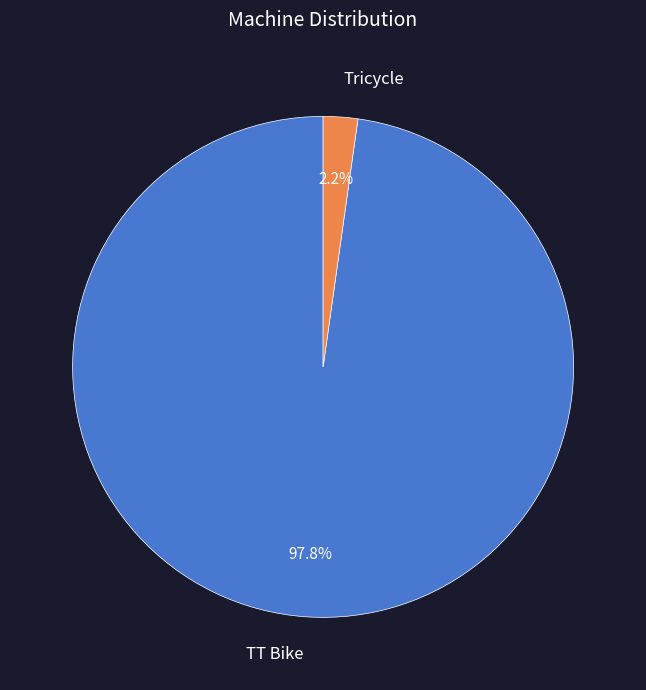

Which category has the smallest portion of the pie?

Tricycle